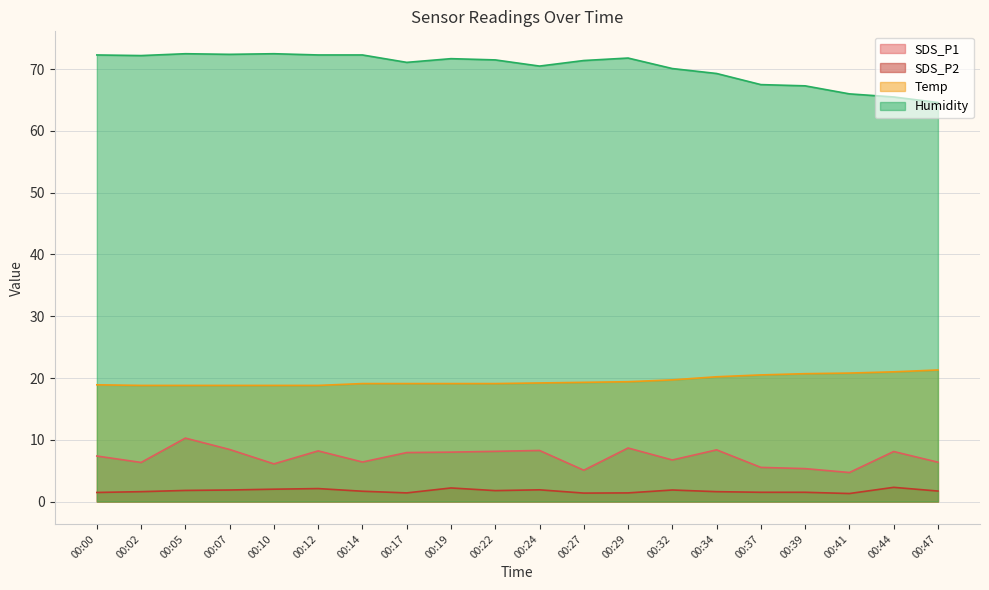

What is the minimum value for SDS_P1?

4.7